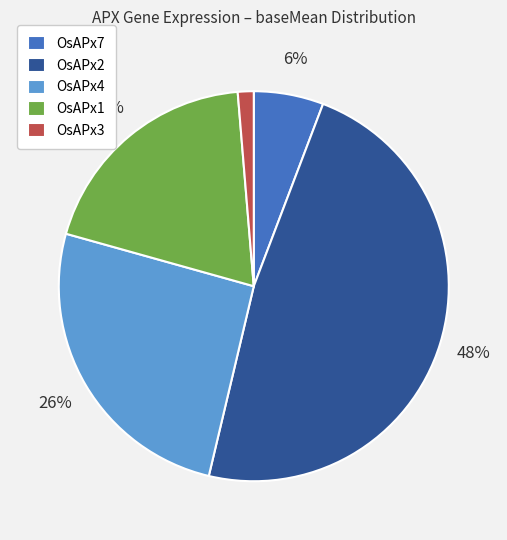

Rank the categories by value from highest to lowest.

OsAPx2, OsAPx4, OsAPx1, OsAPx7, OsAPx3